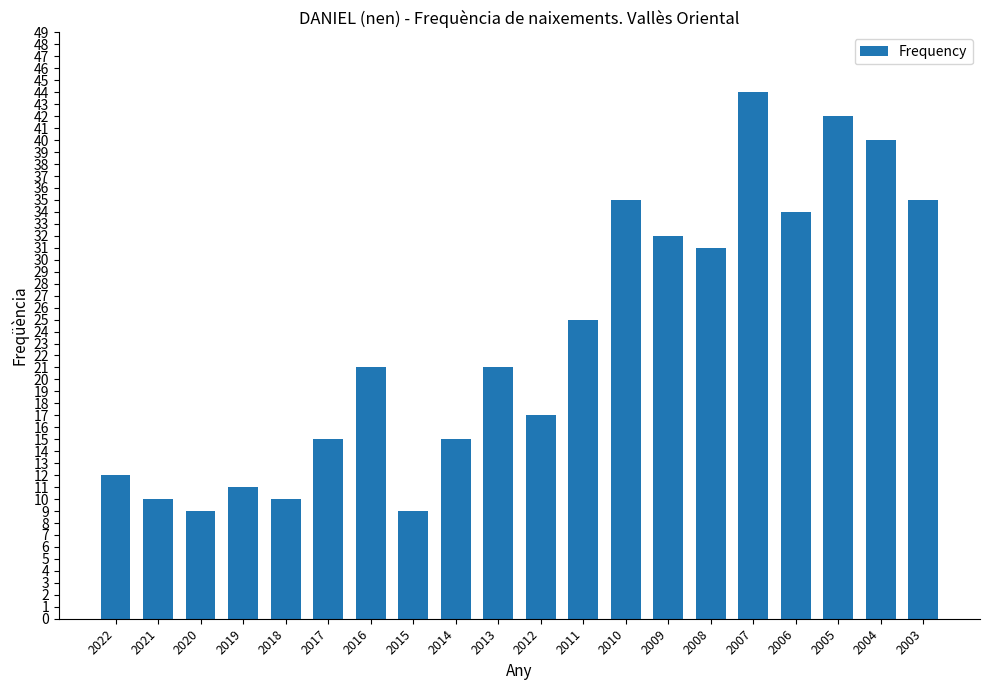

Which has a higher value, 2004 or 2015?

2004